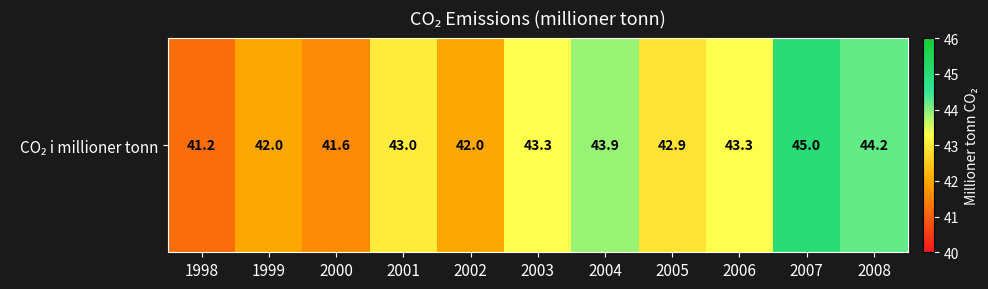

List the labels in order of value, smallest first.

1998, 2000, 1999, 2002, 2005, 2001, 2003, 2006, 2004, 2008, 2007